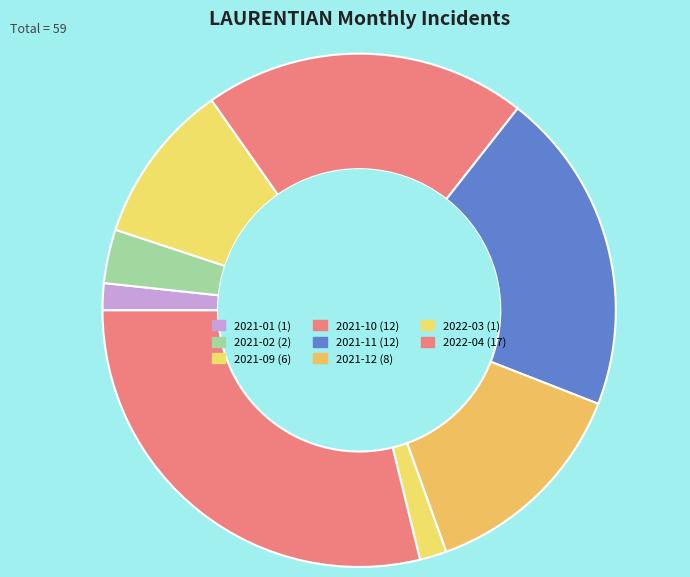

Count the number of slices in the pie.

8